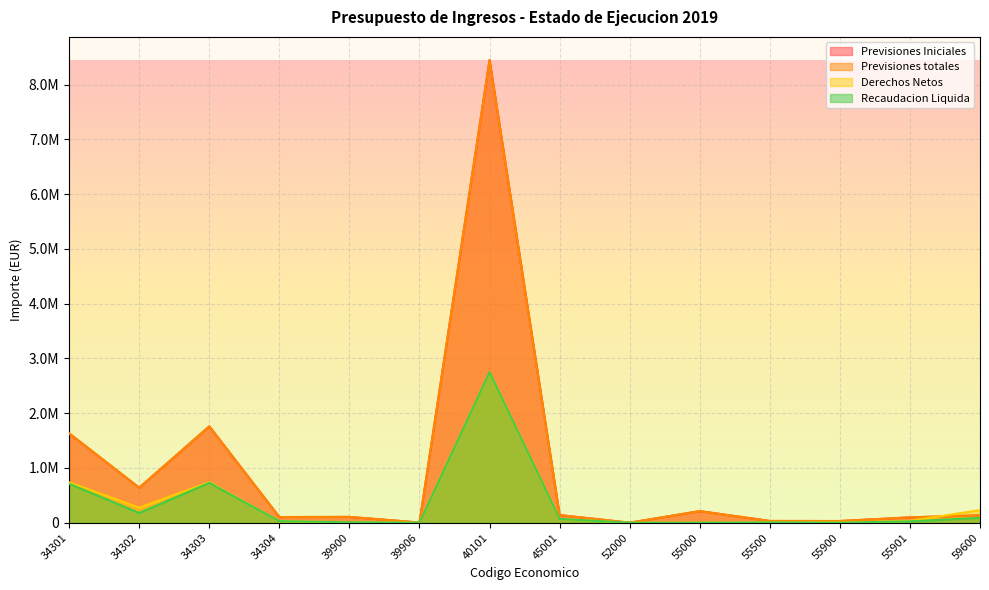

Does the chart display data point markers on the line(s)?

No